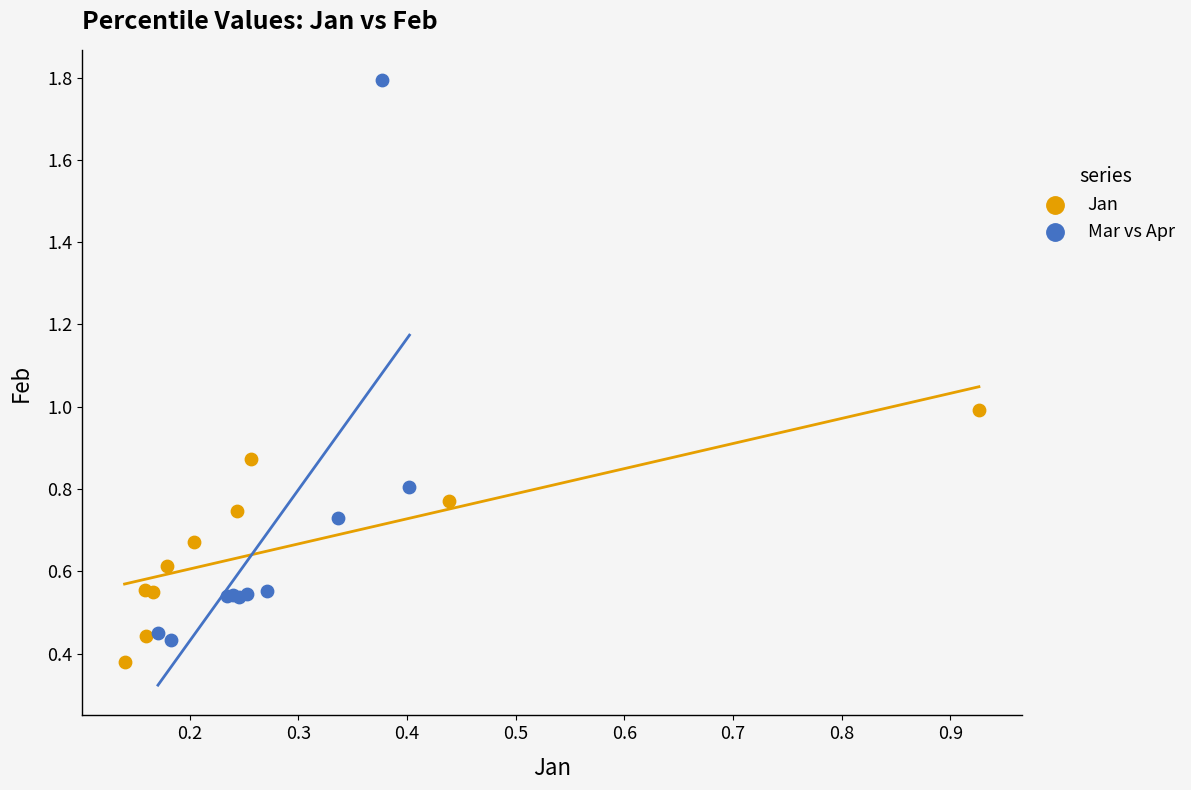

Which series has the largest Y range (max minus min)?

Mar vs Apr